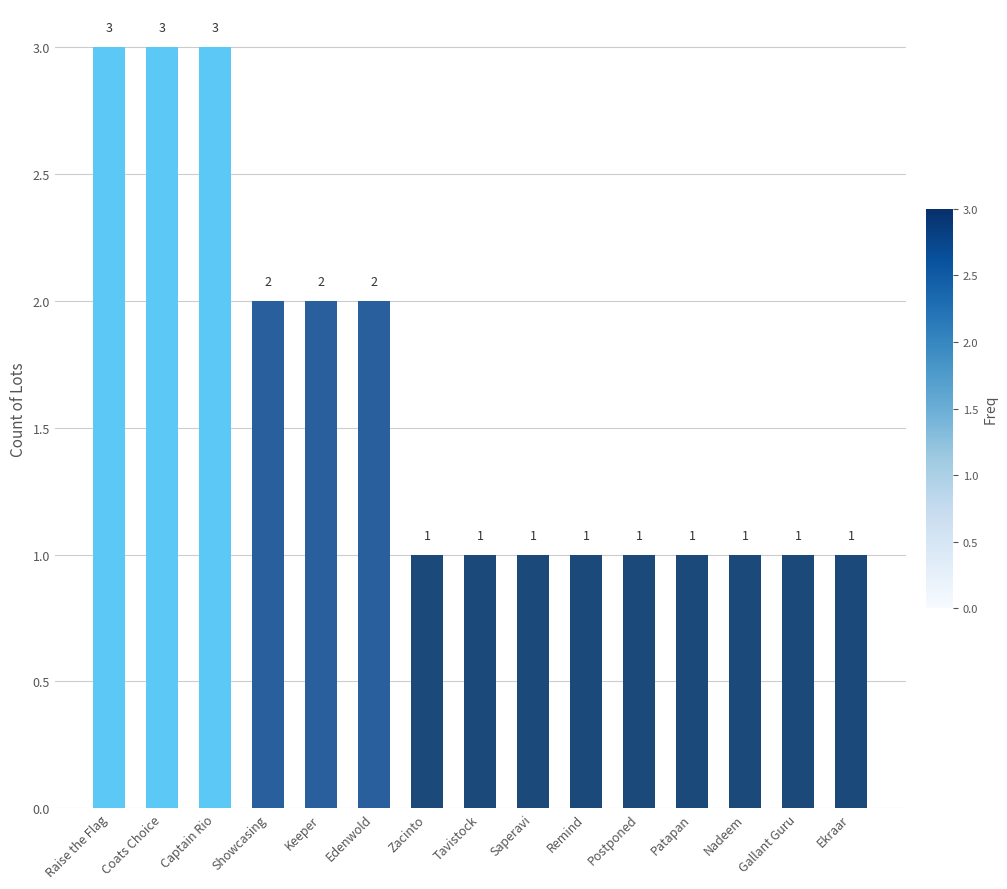

True or false: the data shows 0 at Tavistock.

False